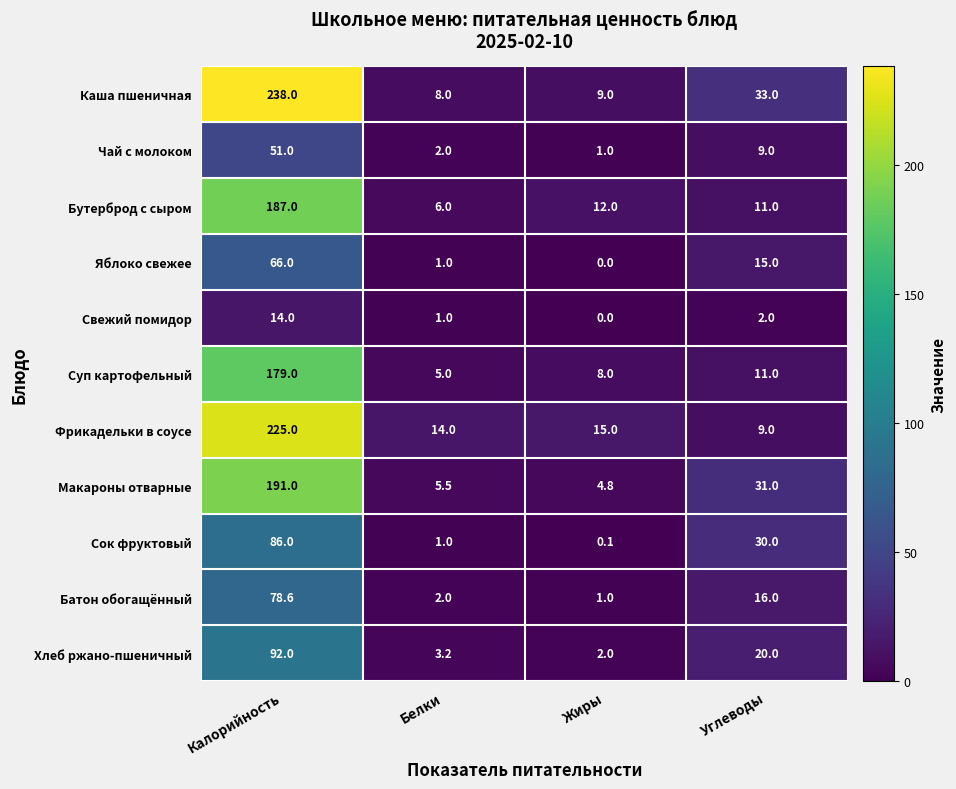

Which series has the largest range (max minus min)?

Каша пшеничная